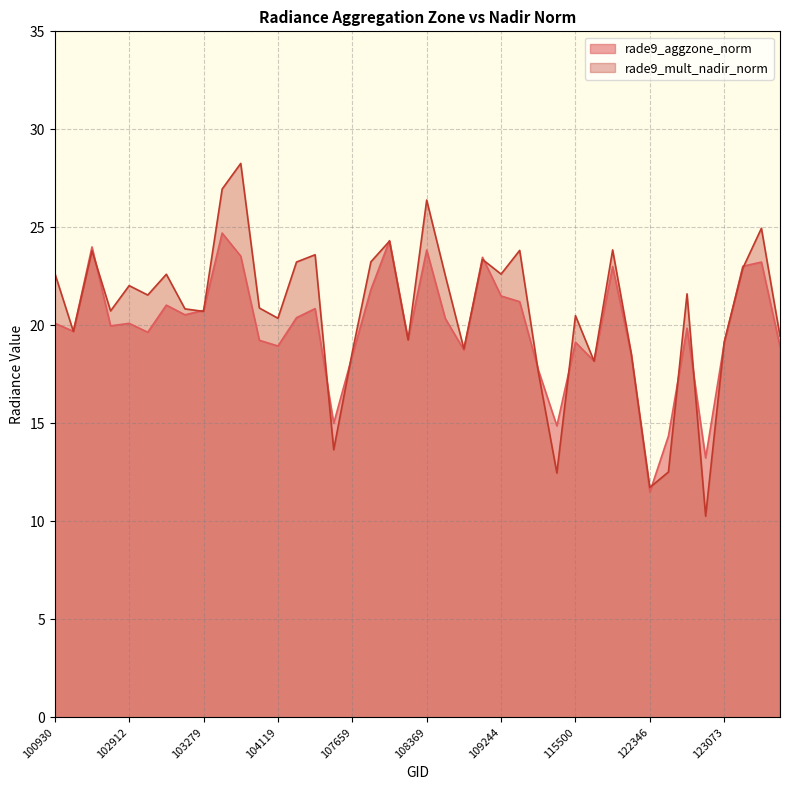

At which label does rade9_mult_nadir_norm reach its peak?

103515